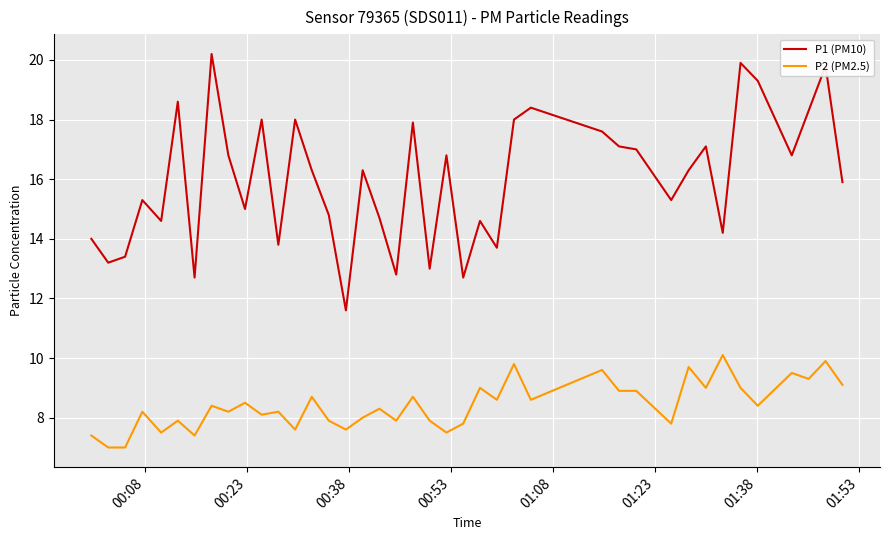

Which series has the largest total across all categories?

P1 (PM10)